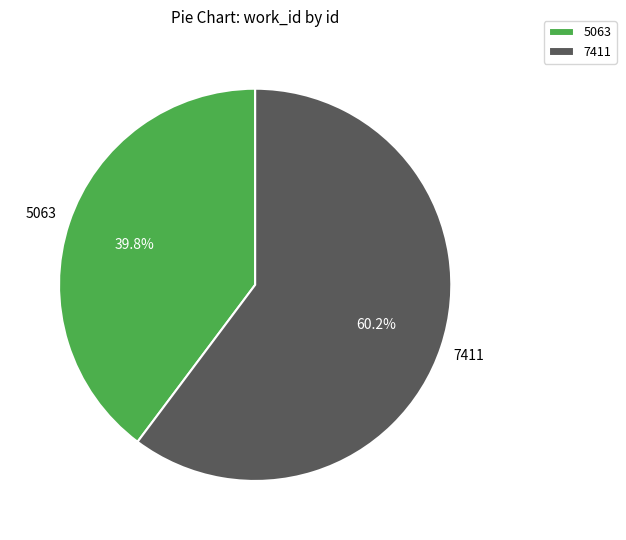

What is the ratio of the value at 7411 to the value at 5063?

1.5